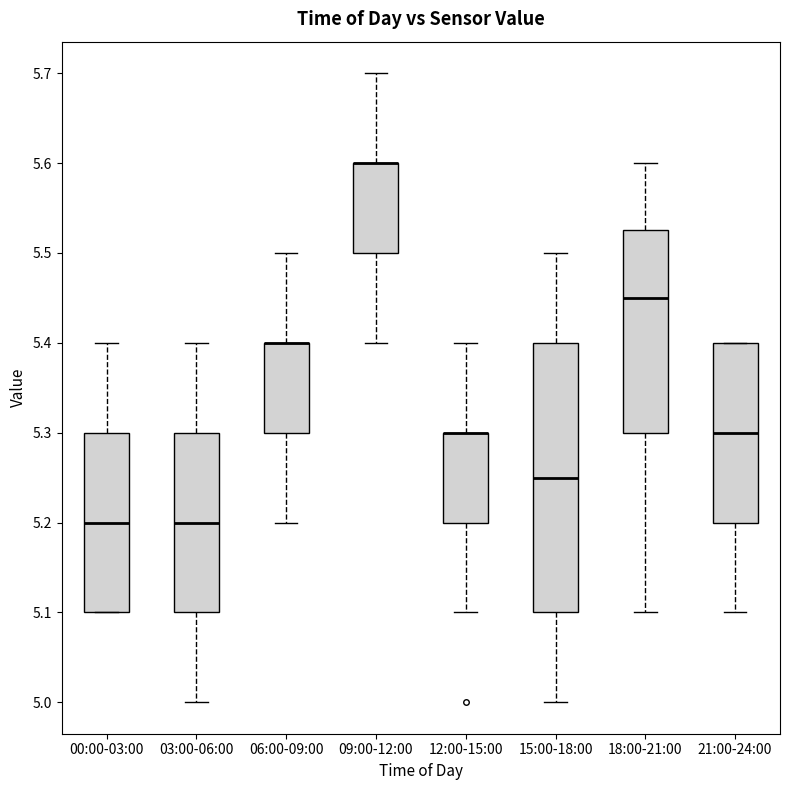

Reading left to right, read every box against the y-axis: the position of its median line, the range the box covers, and the ends of its whiskers. The values are not printed on the chart, so give them approximately, as read against the axis.

00:00-03:00: median 5.20, box 5.10 to 5.30, whiskers 5.10 to 5.40
03:00-06:00: median 5.20, box 5.10 to 5.30, whiskers 5.00 to 5.40
06:00-09:00: median 5.40 (drawn on the box's upper edge), box 5.30 to 5.40, whiskers 5.20 to 5.50
09:00-12:00: median 5.60 (drawn on the box's upper edge), box 5.50 to 5.60, whiskers 5.40 to 5.70
12:00-15:00: median 5.30 (drawn on the box's upper edge), box 5.20 to 5.30, whiskers 5.10 to 5.40
15:00-18:00: median 5.25, box 5.10 to 5.40, whiskers 5.00 to 5.50
18:00-21:00: median 5.45, box 5.30 to 5.53, whiskers 5.10 to 5.60
21:00-24:00: median 5.30, box 5.20 to 5.40, whiskers 5.10 to 5.40